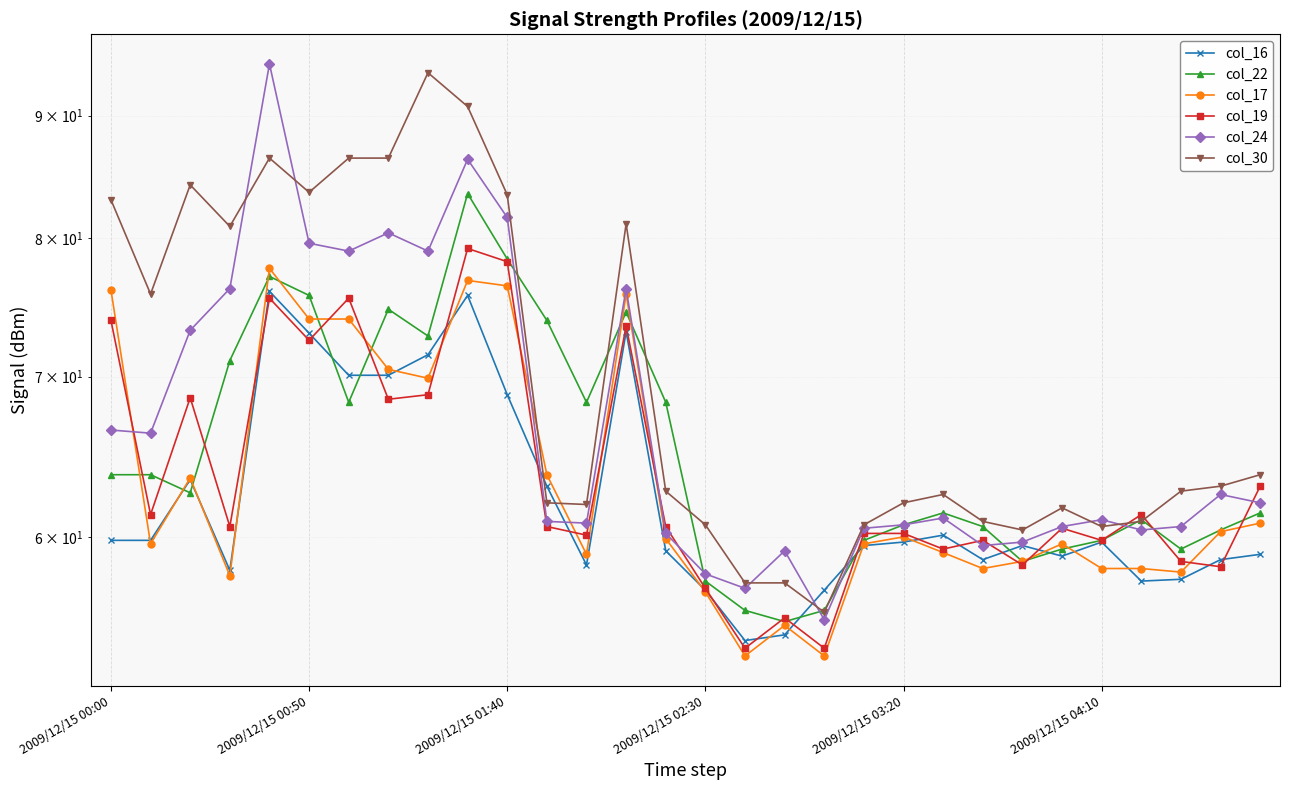

True or false: col_17 has a value of 76.8 at 9.

True